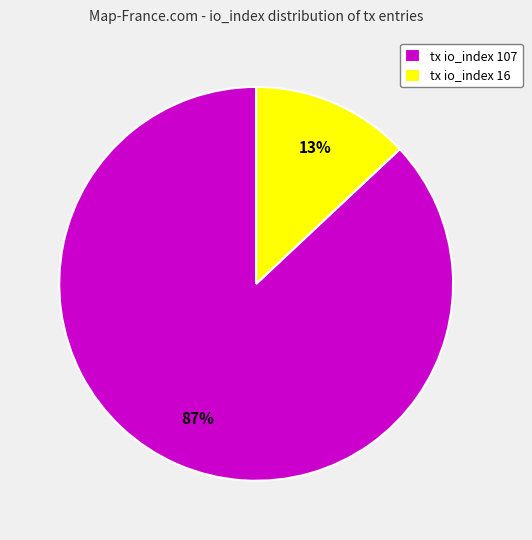

What is the largest slice in the pie chart?

tx io_index 107